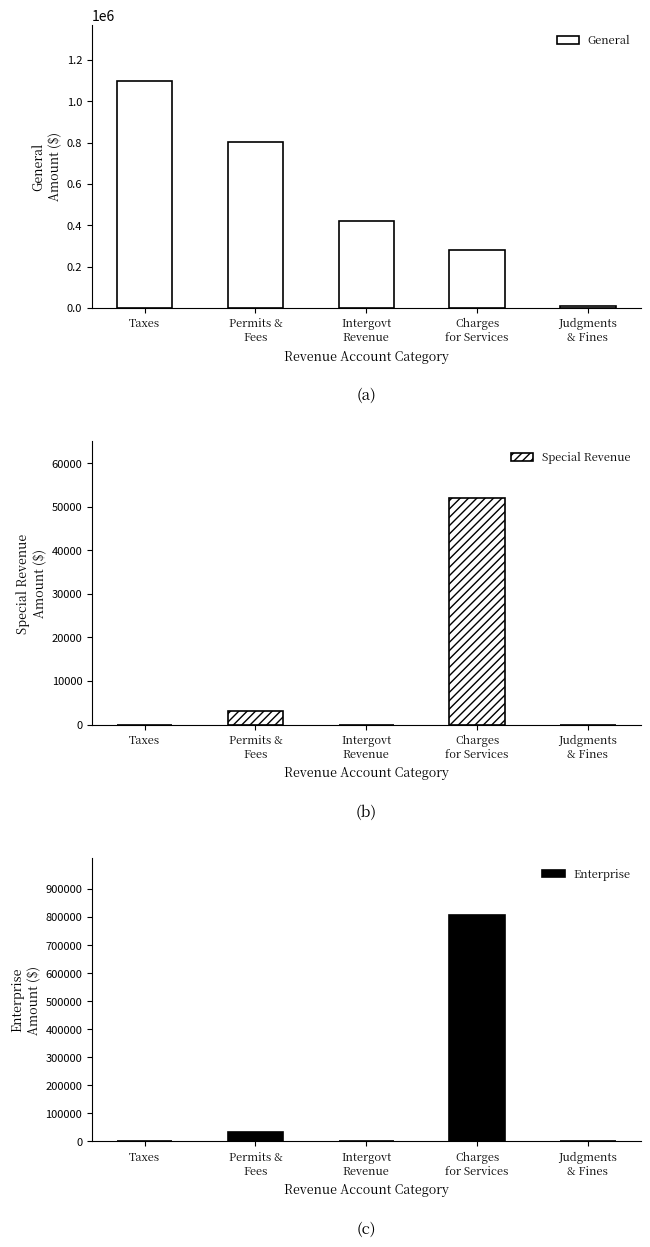

Reading right to left, what are all the values shown in this chart?

General: 7620	278841	418890	804949	1096710
Special Revenue: 0	52001	0	3120	0
Enterprise: 0	808096	0	32000	0